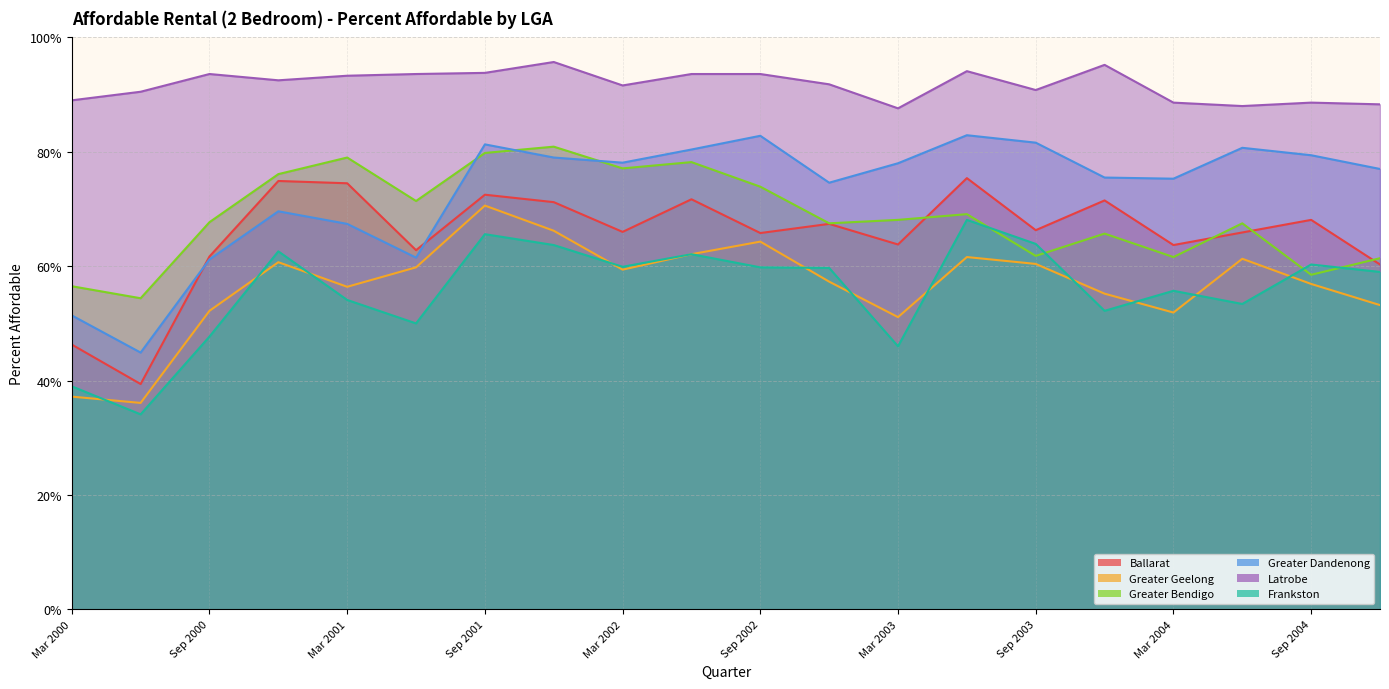

What is the value of the Greater Dandenong point at the 15th from the left?

0.8